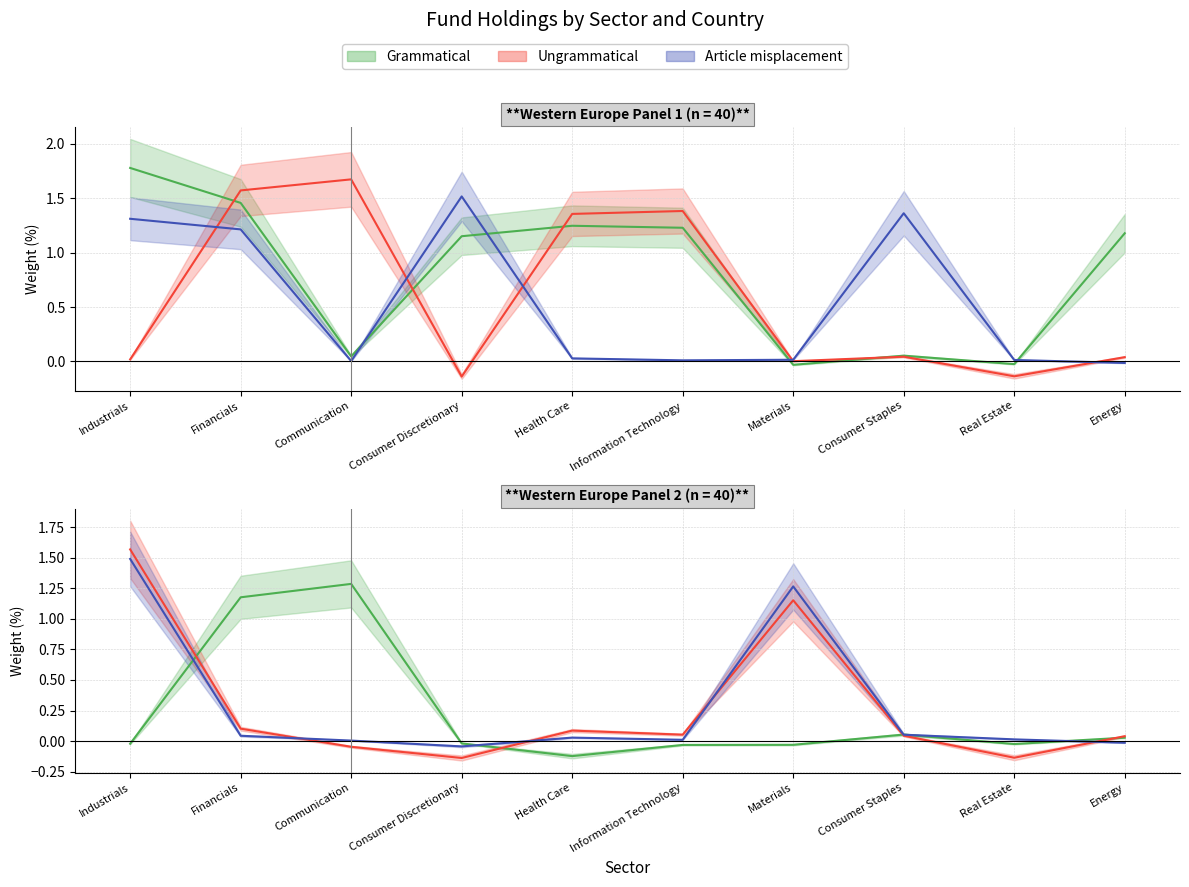

At which label does Ungrammatical first exceed 0?

Industrials